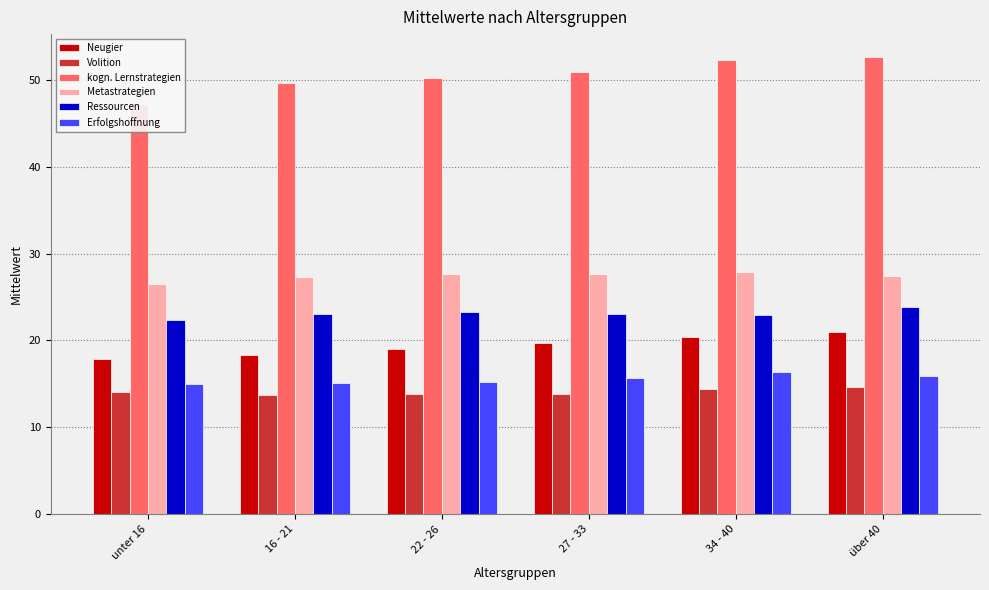

How many values in the Neugier series are below 19?

2